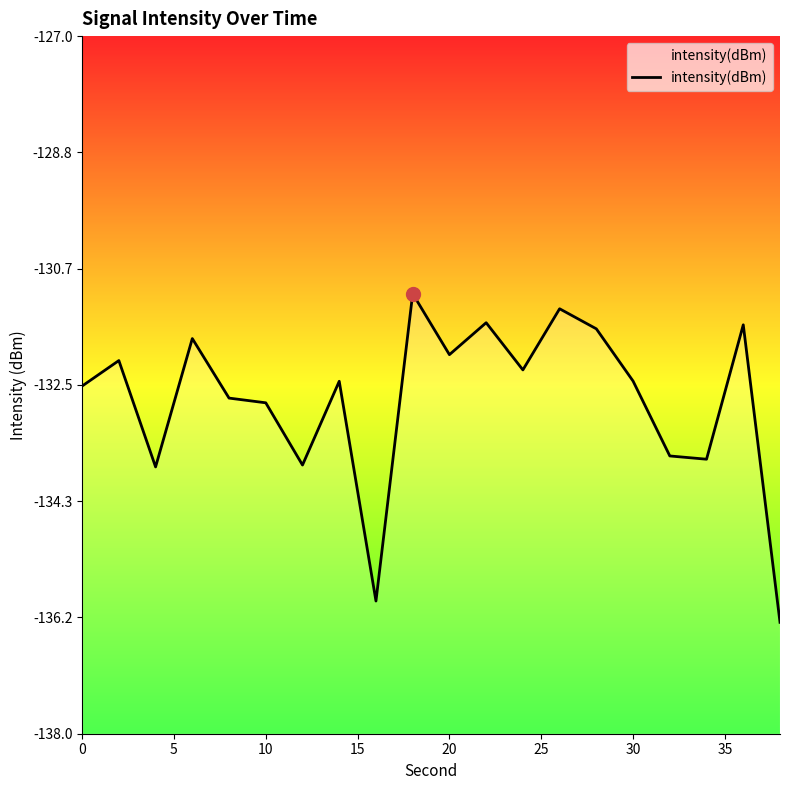

True or false: the data has more than 1 interior local peaks.

True